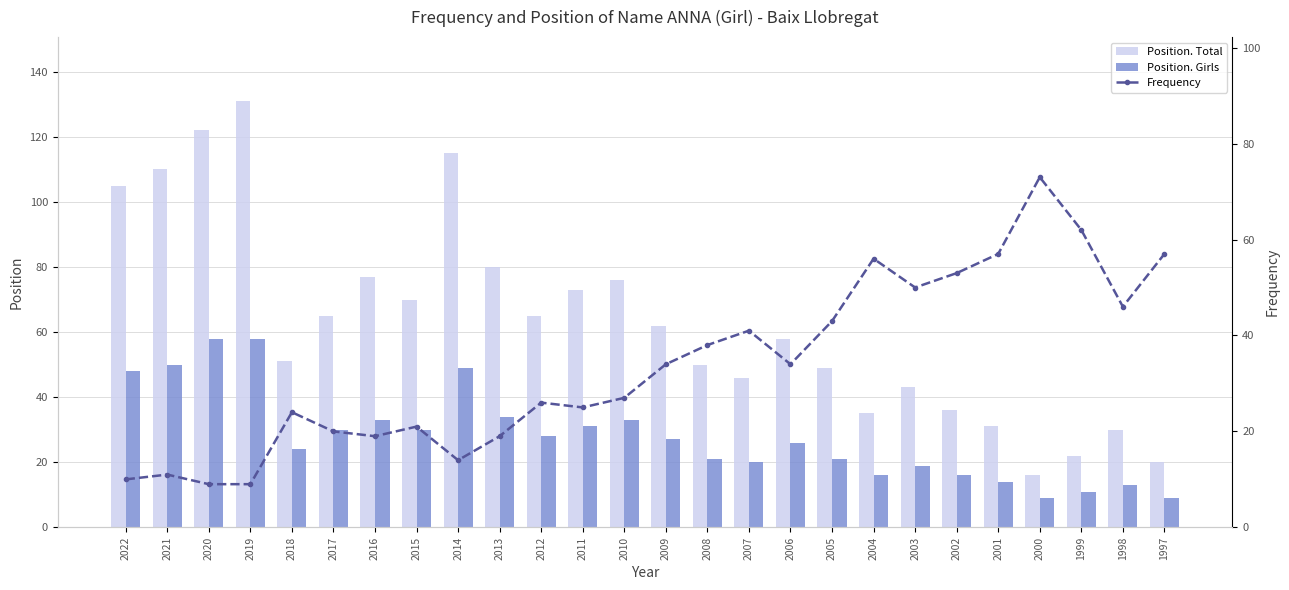

At which category is the sum across all series the highest?

2019